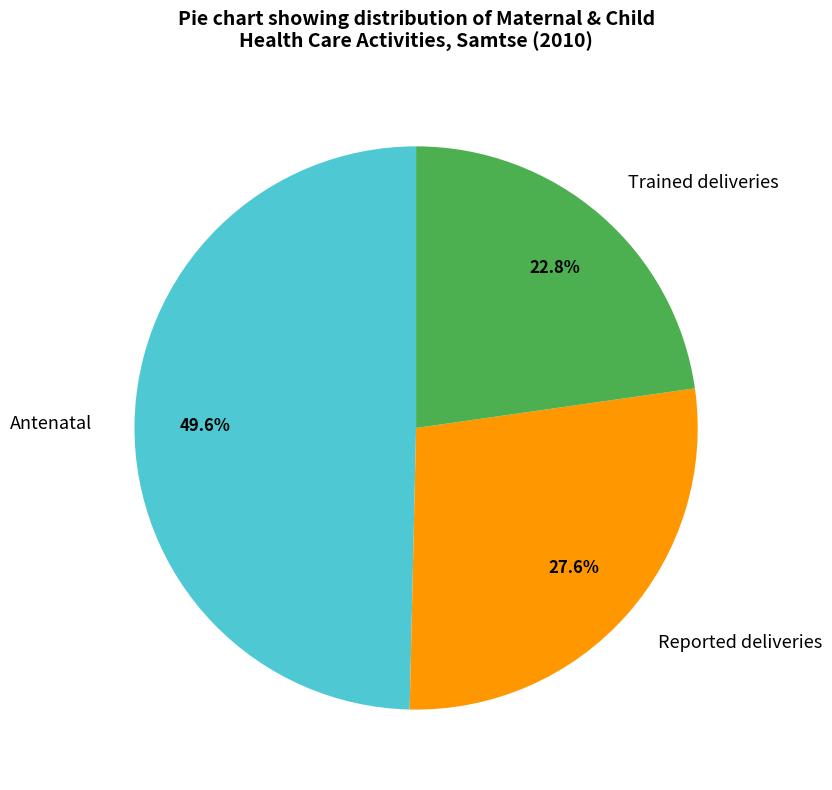

How much of the chart is everything except Reported deliveries?

72.4%